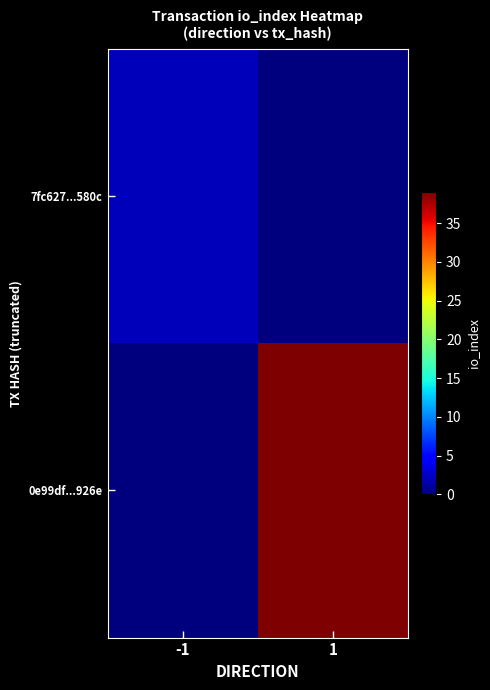

Reading left to right, transcribe all the data shown in this chart.

7fc627...580c: -1=2	1=0
0e99df...926e: -1=0	1=39